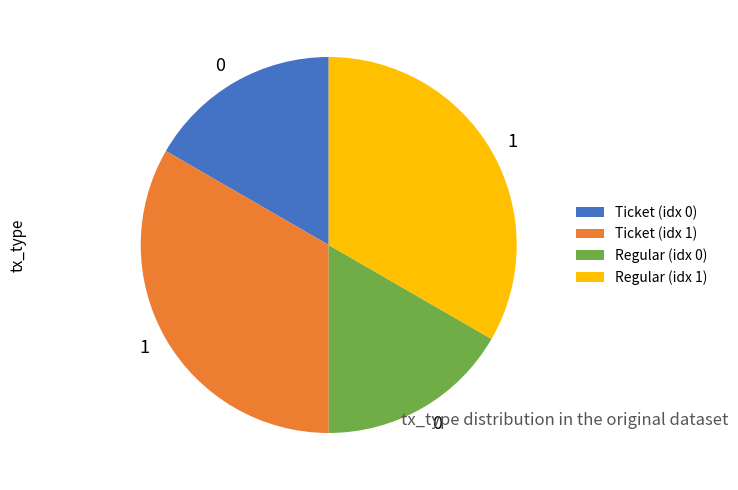

True or false: Regular (idx 1) accounts for 33% of the total.

True